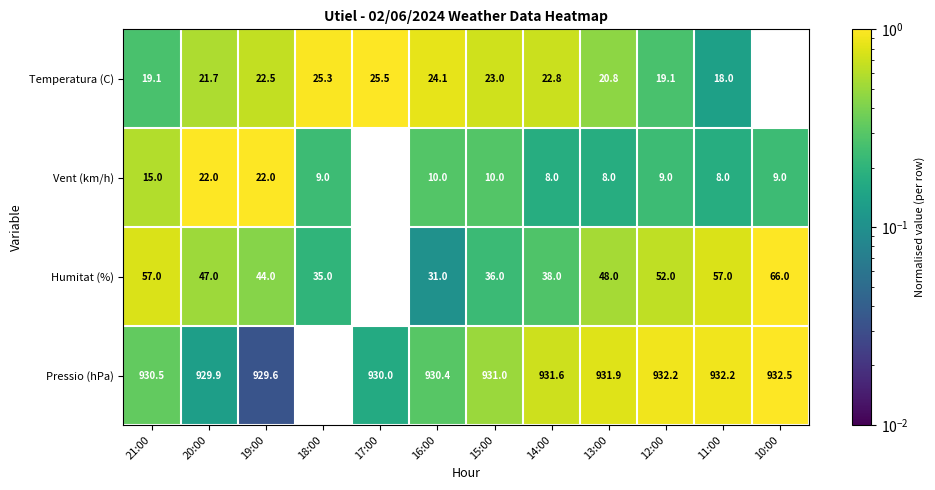

At which category is the sum across all series the highest?

10:00